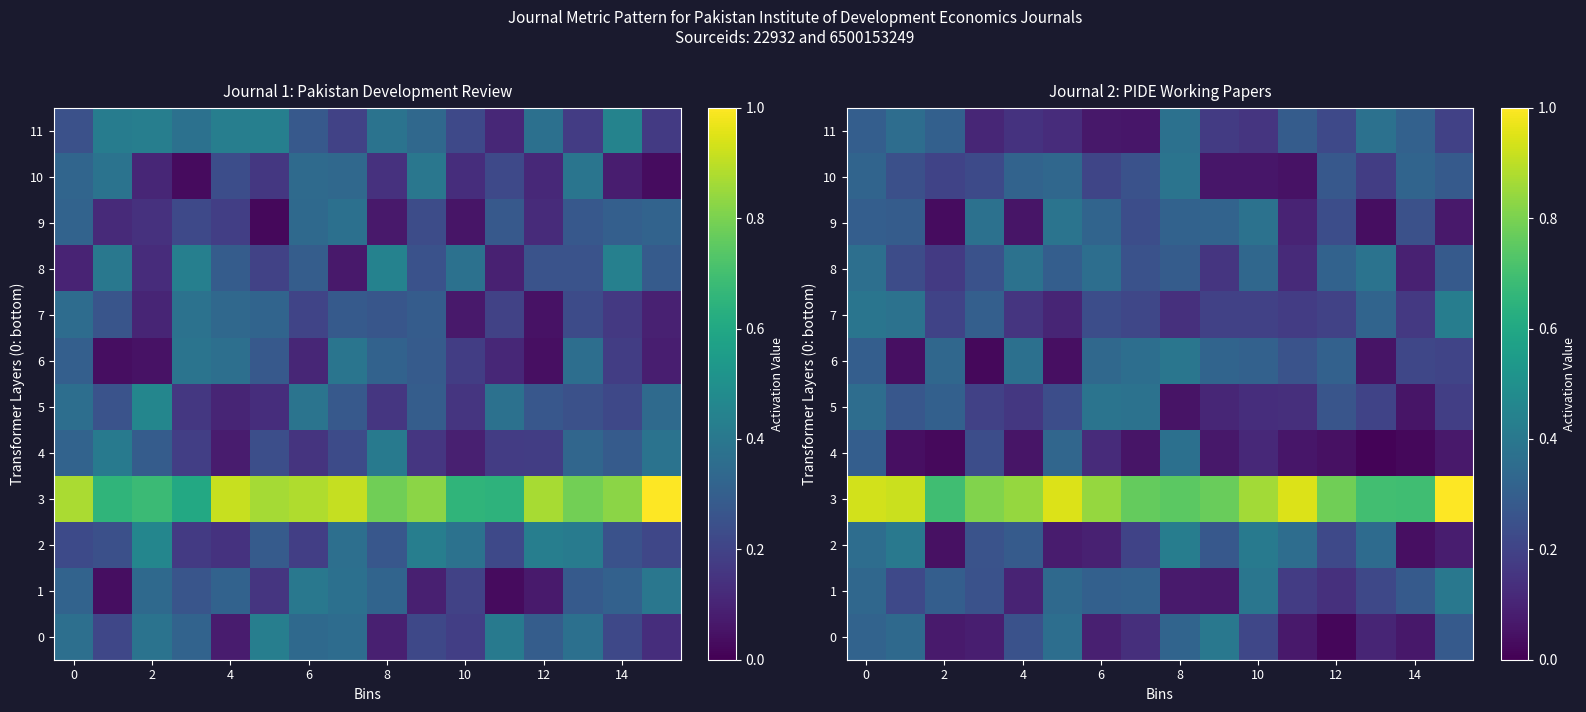

What is the maximum value shown in the chart?

1.0